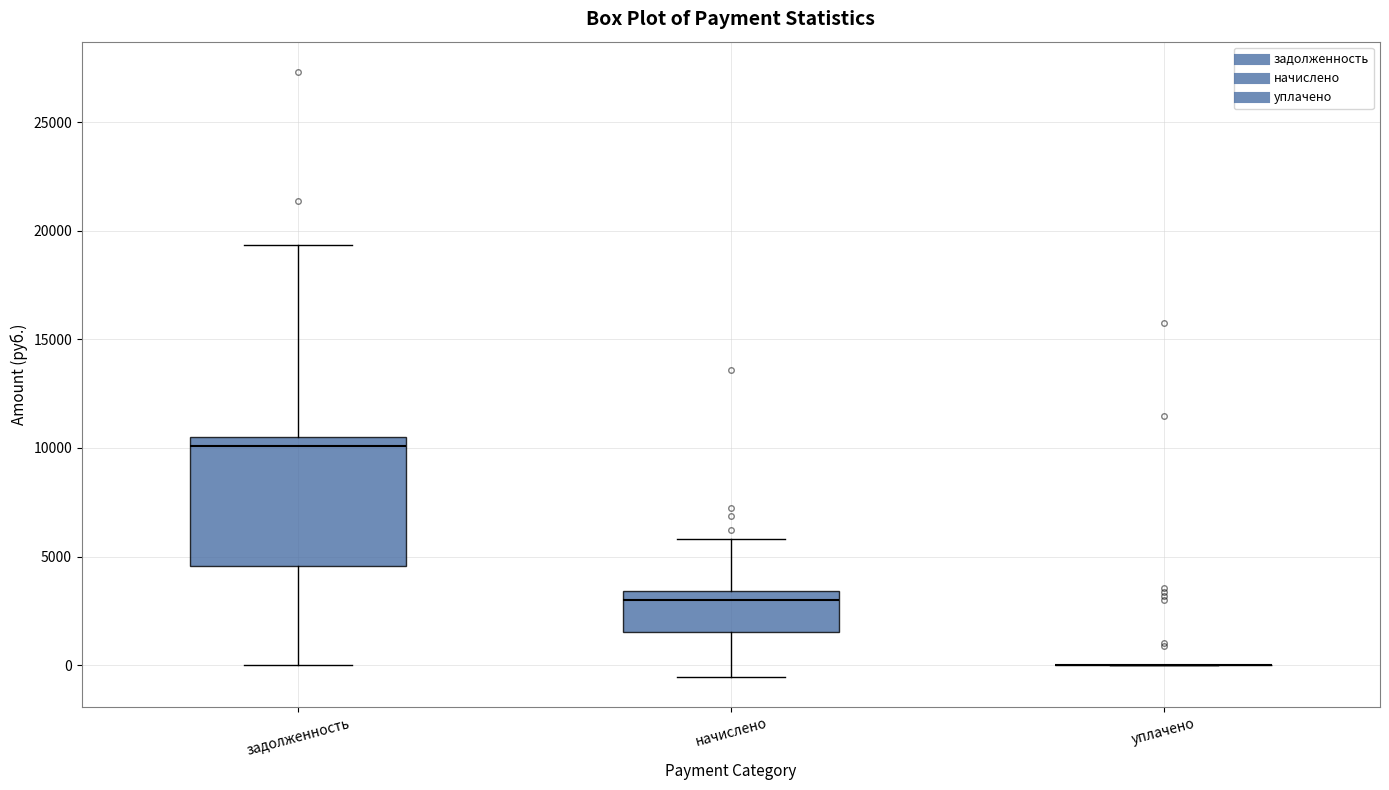

Reading left to right, read every box against the y-axis: the position of its median line, the range the box covers, and the ends of its whiskers. The values are not printed on the chart, so give them approximately, as read against the axis.

задолженность: median 10000, box 4500 to 10500, whiskers 0 to 19500
начислено: median 3000, box 1500 to 3500, whiskers -500 to 6000
уплачено: box collapsed to a line at 0, whiskers 0 to 0